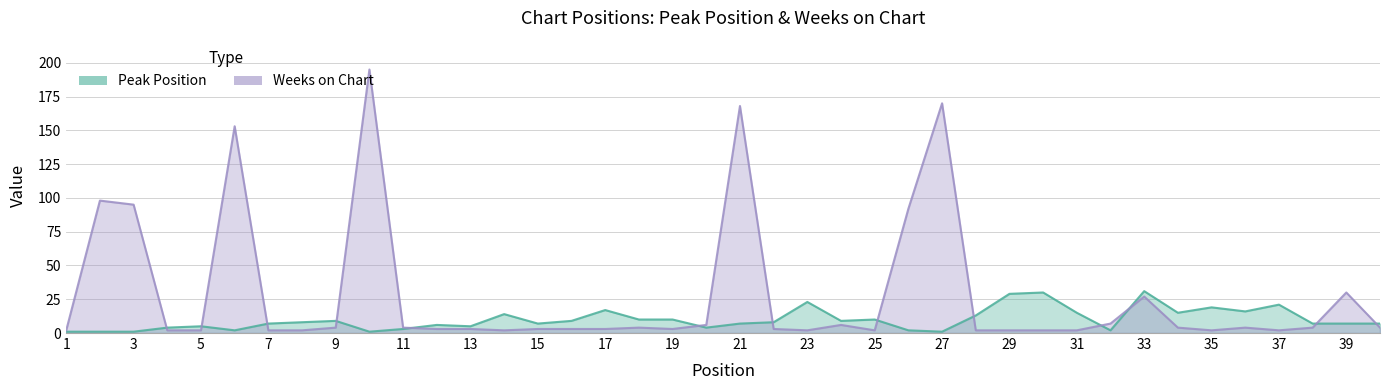

At which category does the chart reach its minimum across all series?

1